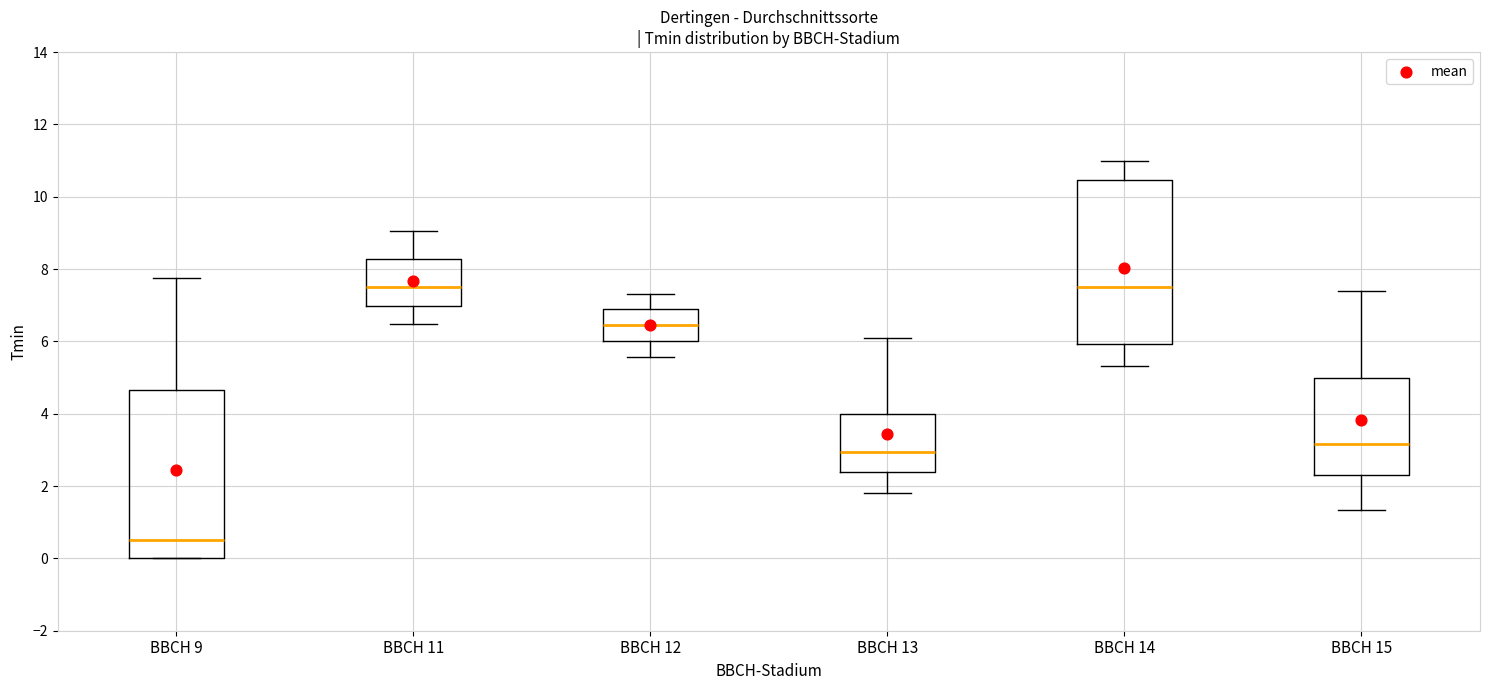

Where does the upper whisker of the box for BBCH 13 end on the y-axis? The values are not printed on the chart, so give them approximately, as read against the axis.

6.0